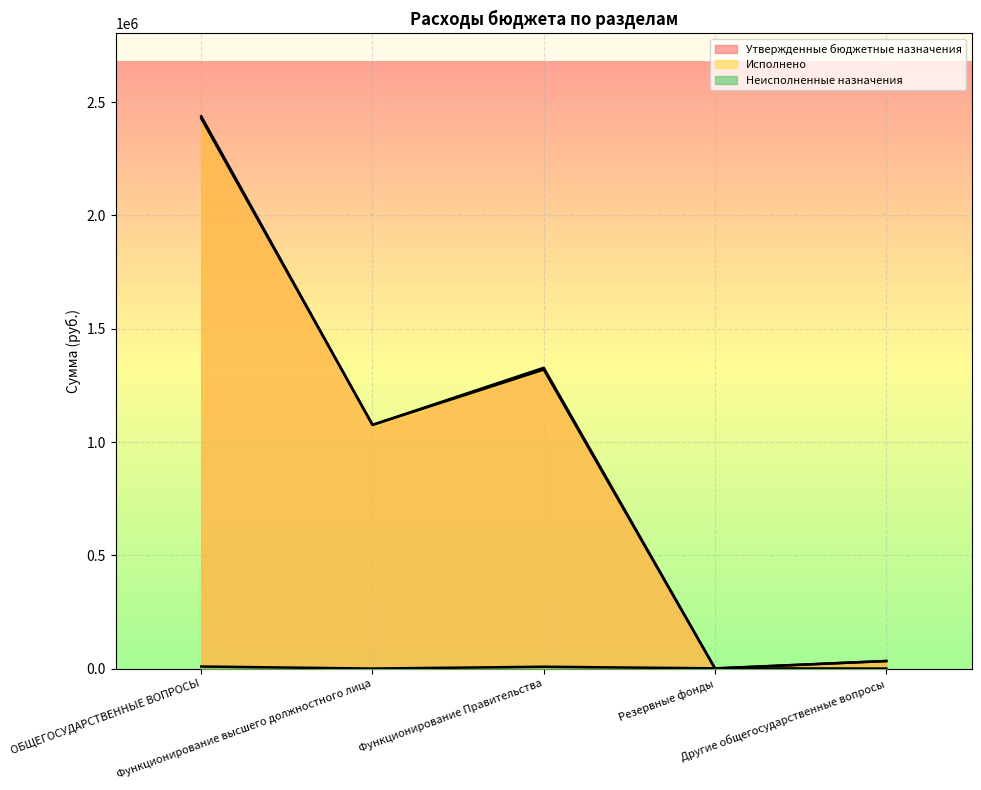

At which category is the sum across all series the highest?

ОБЩЕГОСУДАРСТВЕННЫЕ ВОПРОСЫ